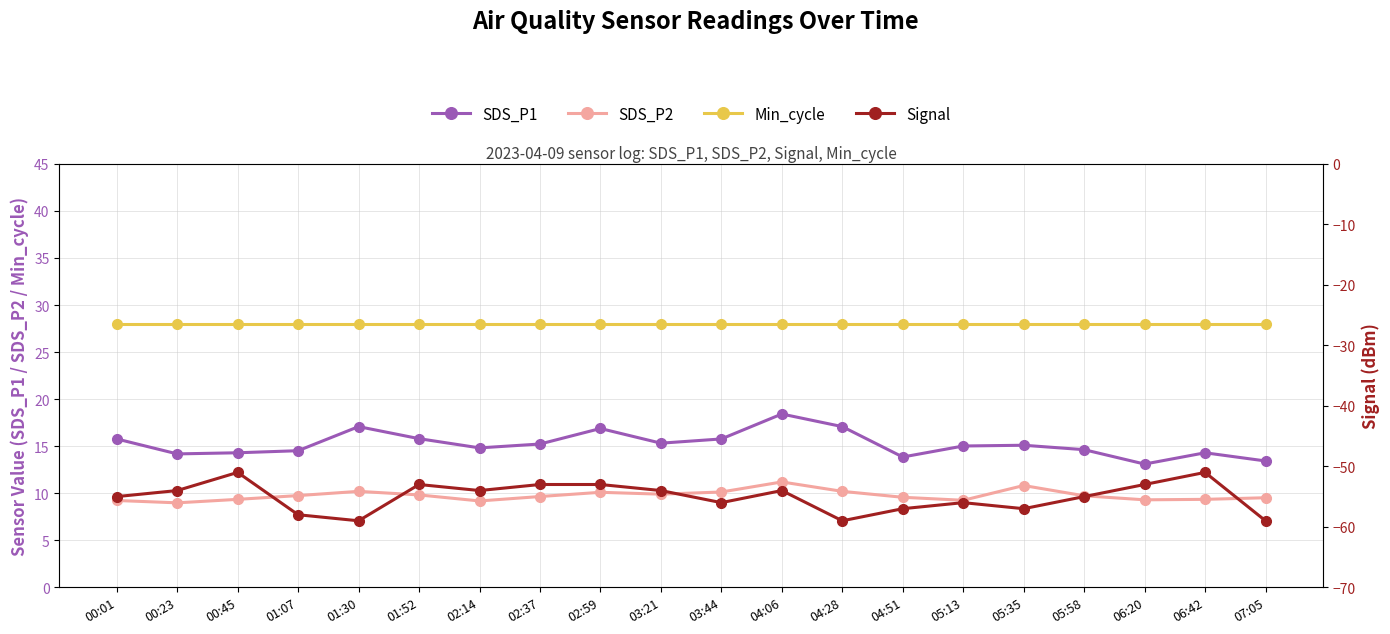

Rank the categories by SDS_P1 value from lowest to highest.

06:20, 07:05, 04:51, 00:23, 00:45, 06:42, 01:07, 05:58, 02:14, 05:13, 05:35, 02:37, 03:21, 00:01, 03:44, 01:52, 02:59, 01:30, 04:28, 04:06